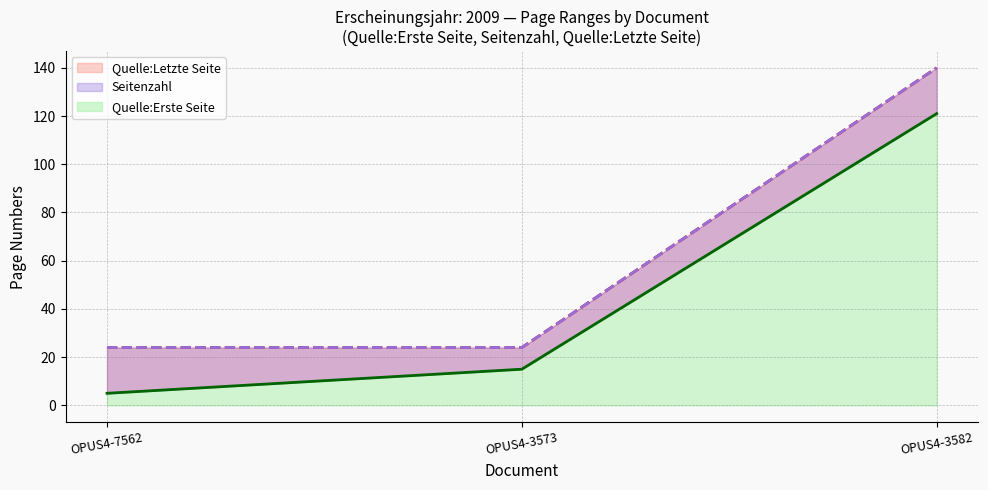

What is the lowest value of the Quelle:Letzte Seite series?

24